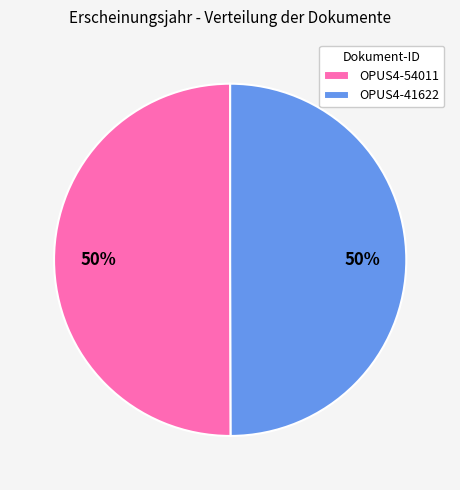

Count the number of slices in the pie.

2